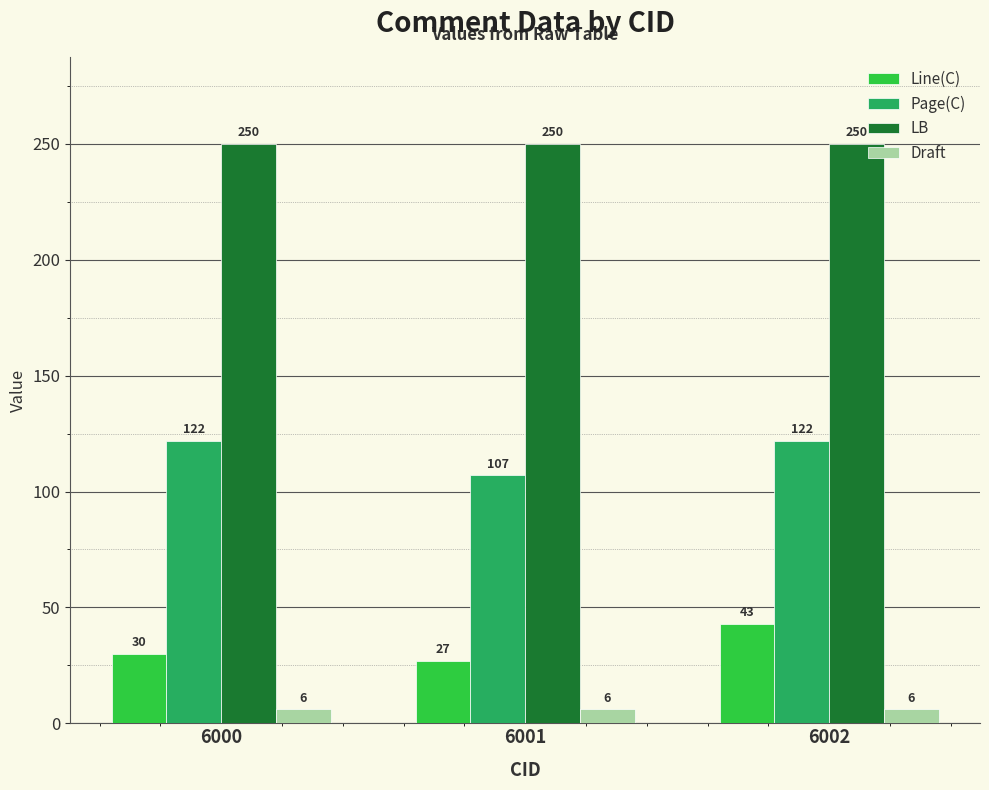

Count the number of categories in the chart.

3